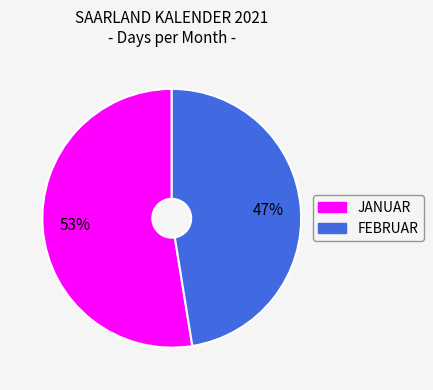

What is the ratio of the value at JANUAR to the value at FEBRUAR?

1.1